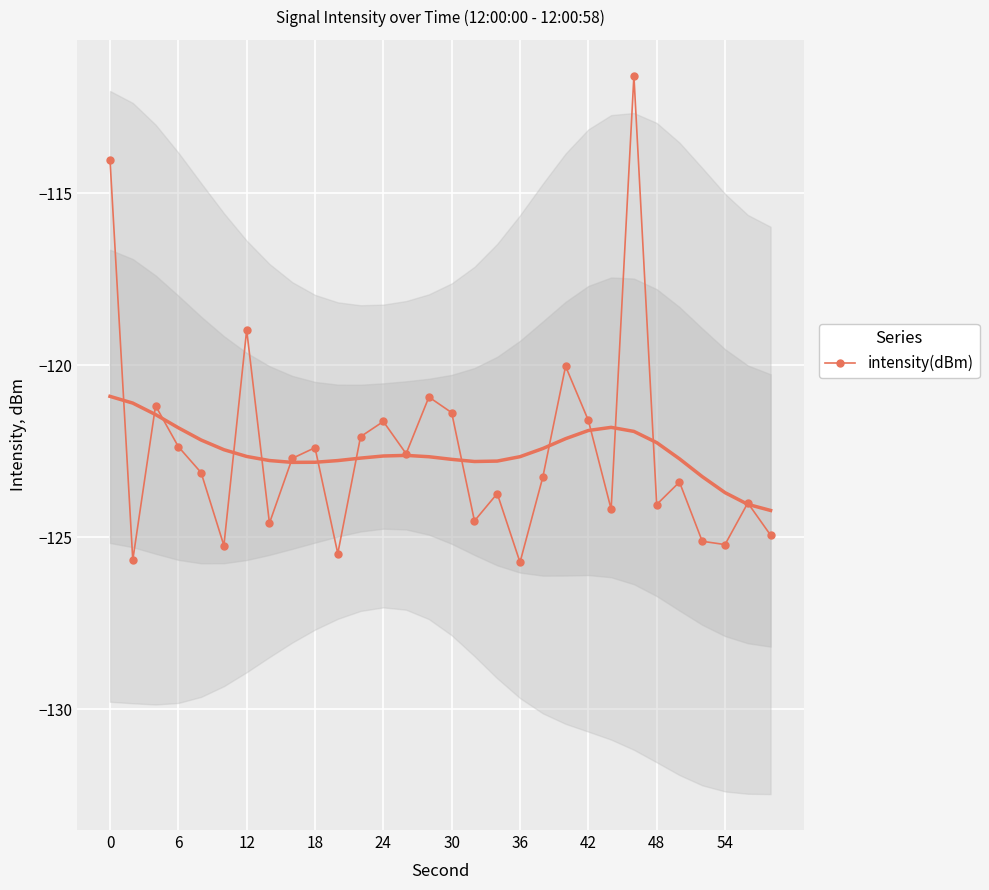

How many values are below -123?

16